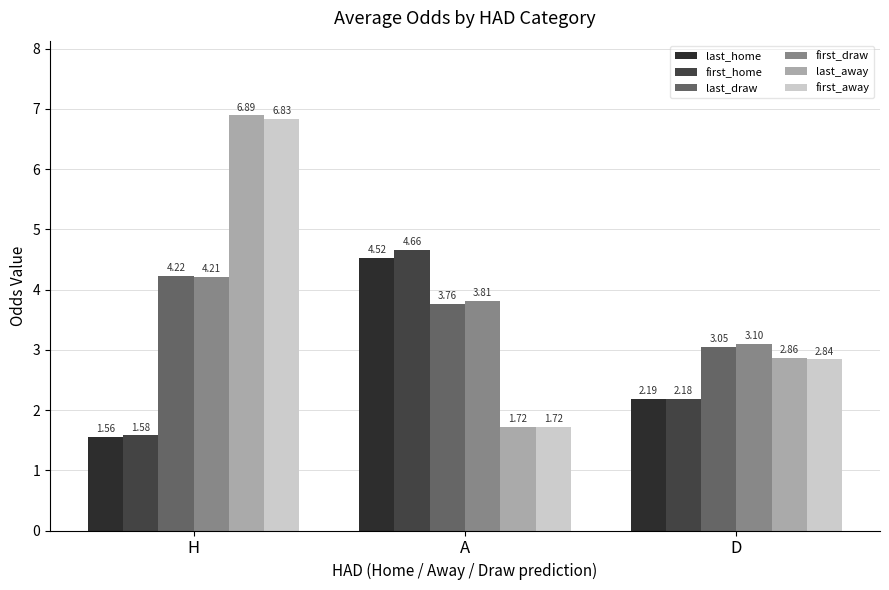

What is the maximum value shown in the chart?

6.9